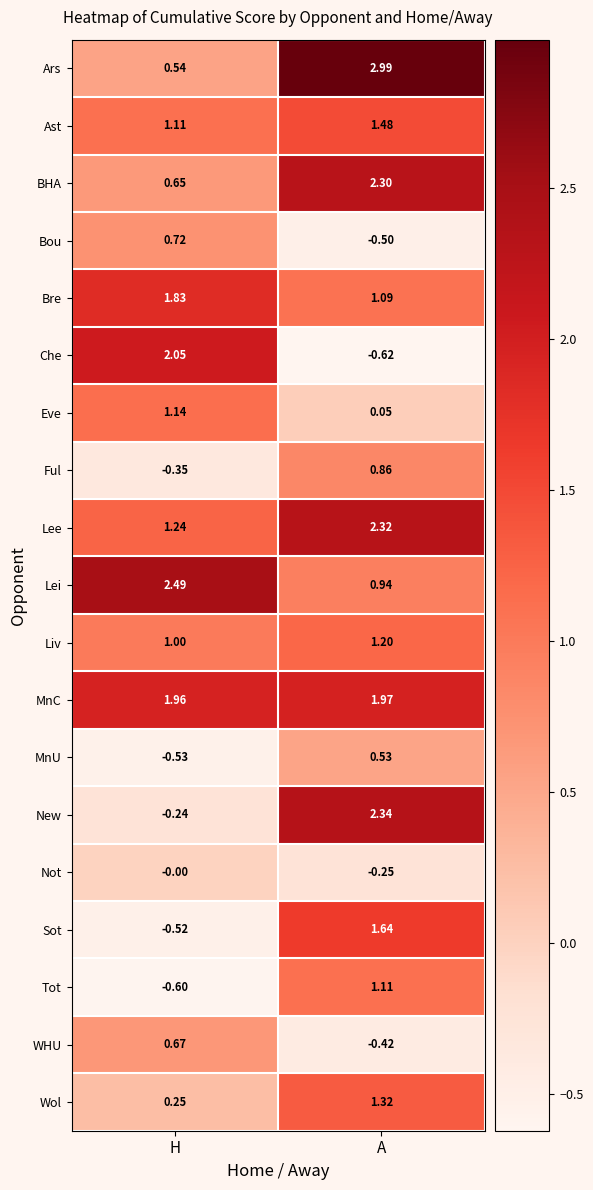

Which series has the largest total across all categories?

MnC